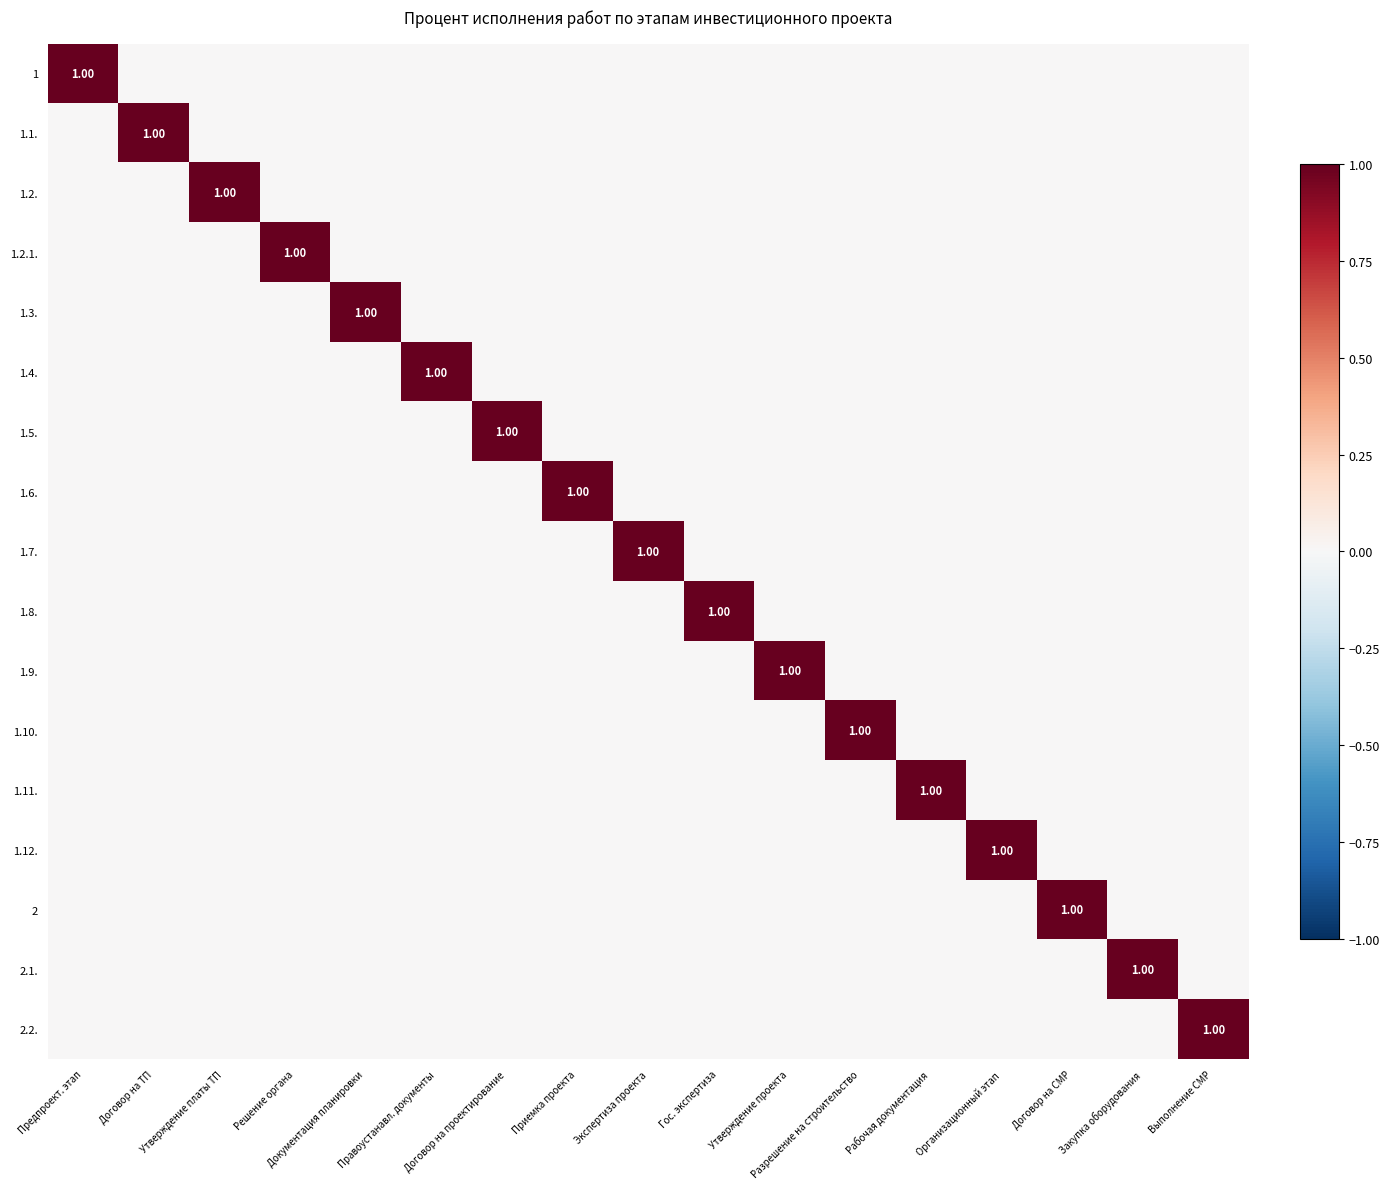

Is it true that 1.9. equals 0 at Предпроект. этап?

False